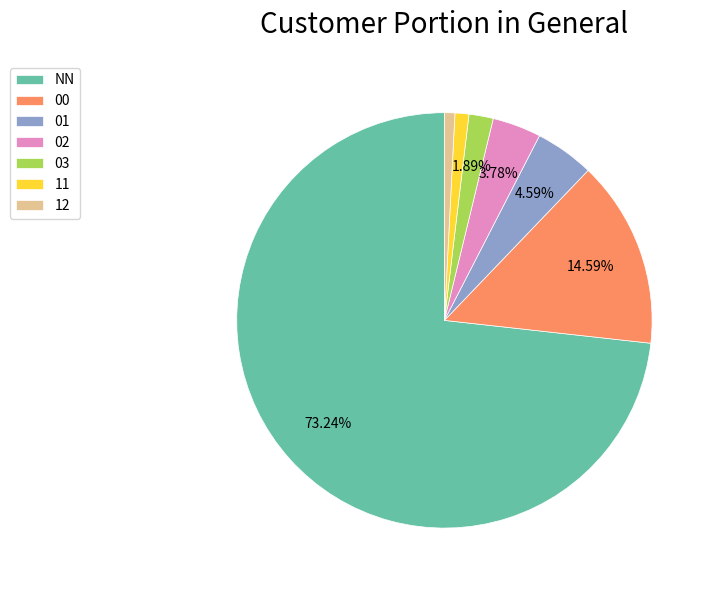

Between 01 and 11, which is larger?

01